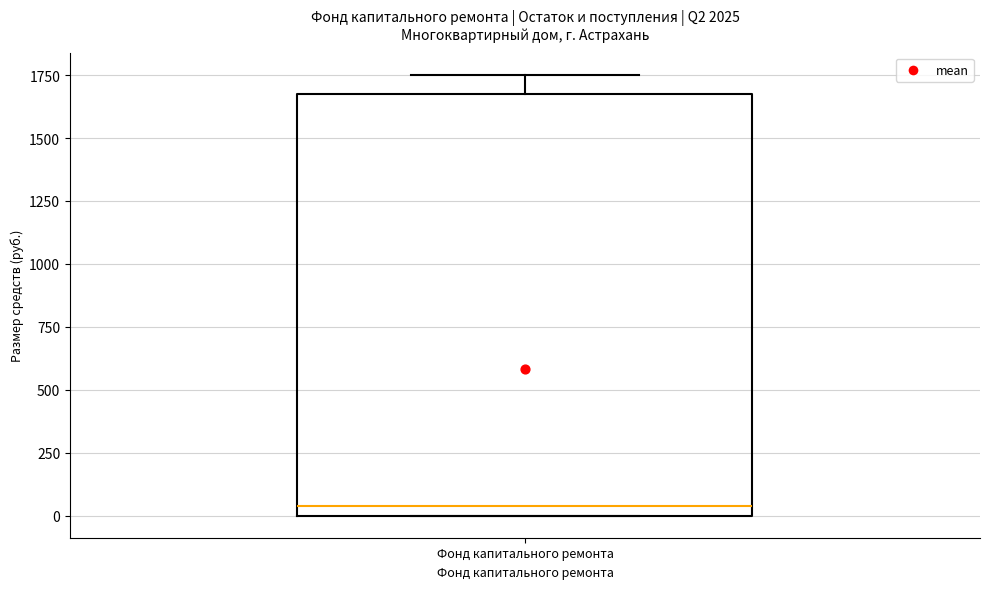

Transcribe this box plot: give where the median line is, the range the box spans, and where the two whiskers end, as read against the y-axis. The values are not printed on the chart, so give them approximately, as read against the axis.

median 50, box 0 to 1650, whiskers 0 to 1750